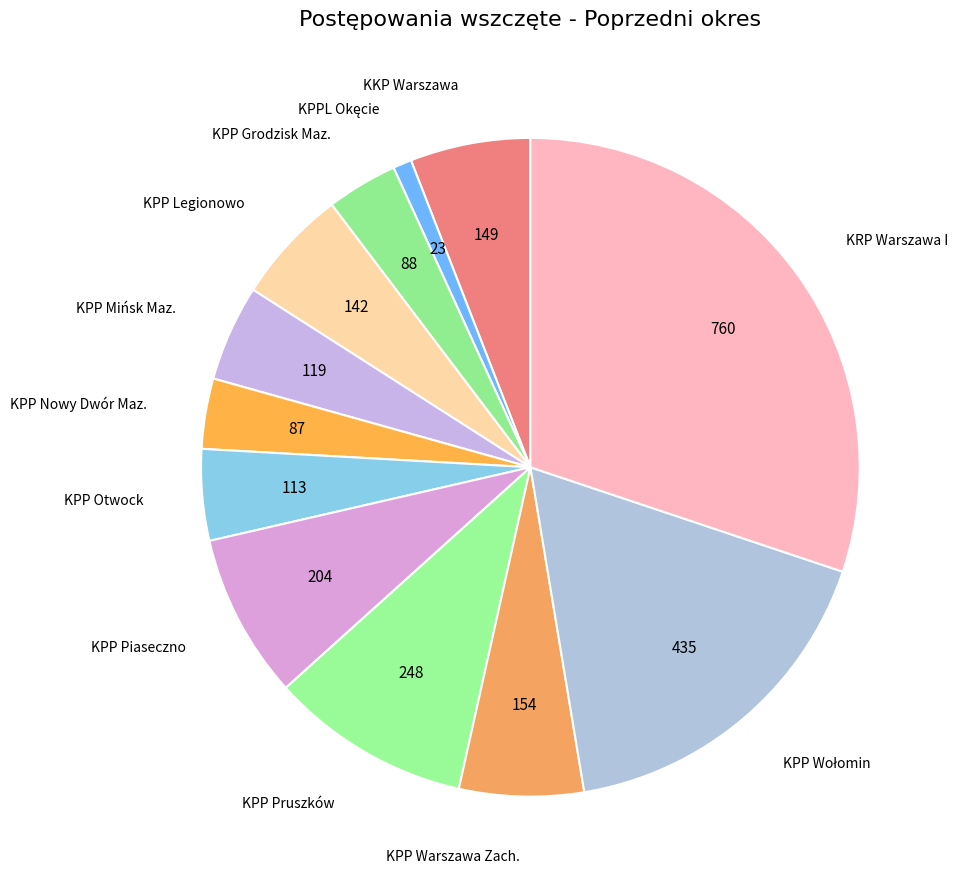

Do KRP Warszawa I and KPP Nowy Dwór Maz. together represent more than half of the pie?

No